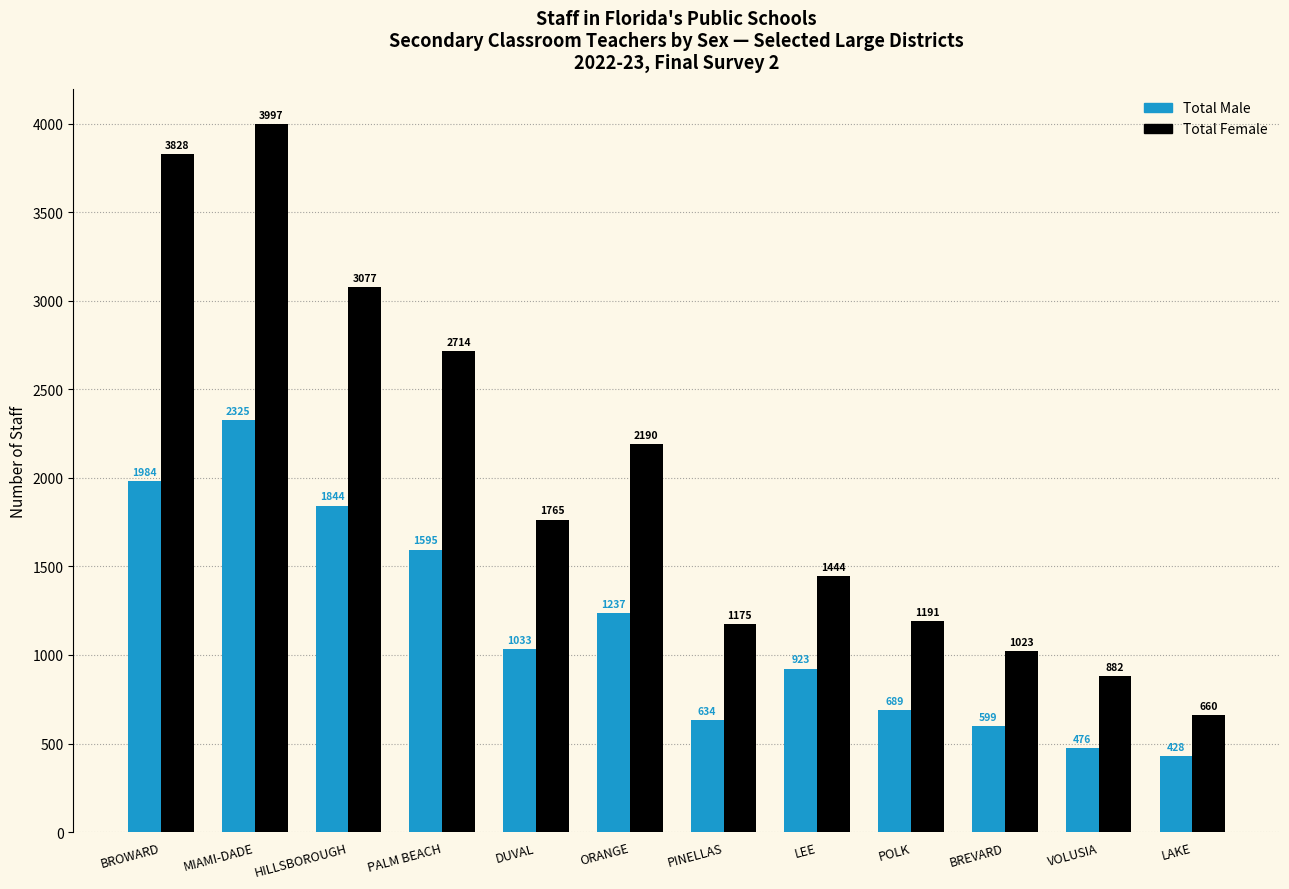

What is the difference between the second highest and minimum values in the Total Male series?

1556